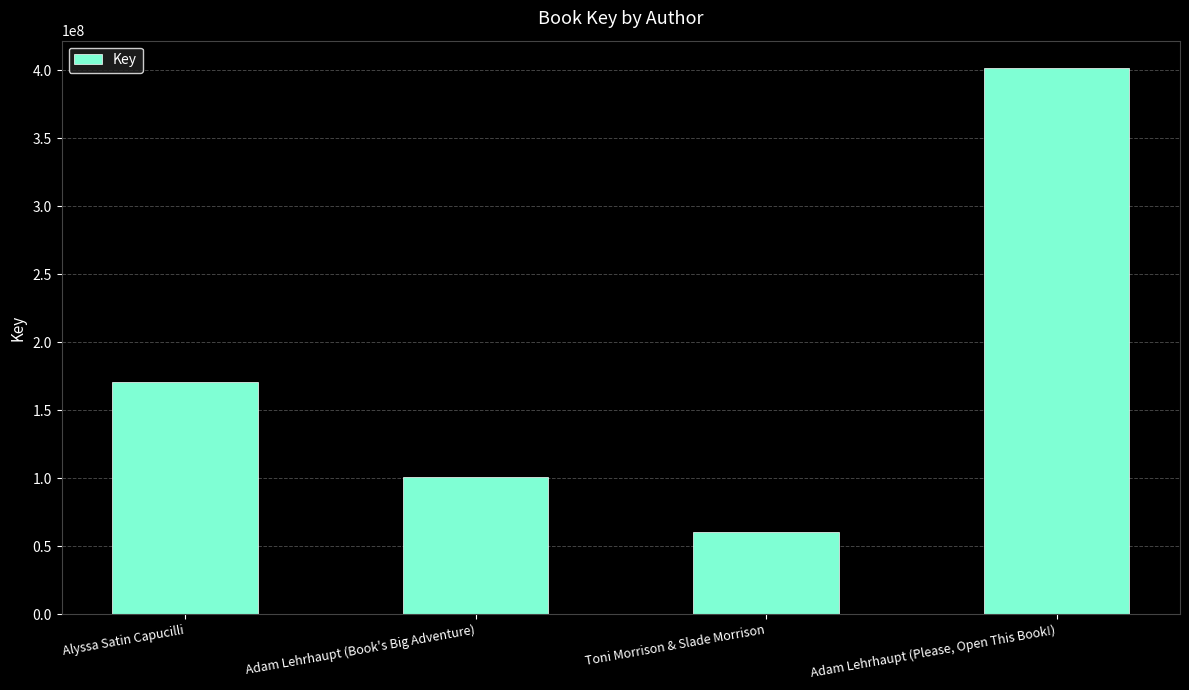

What is the minimum value shown in the chart?

60604334